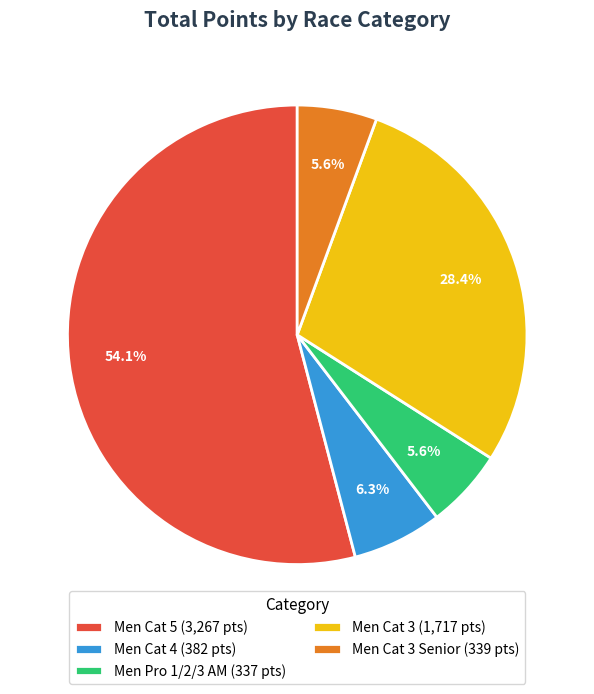

What is the total percentage of Men Cat 3 (1,717 pts) and Men Cat 4 (382 pts)?

34.7%